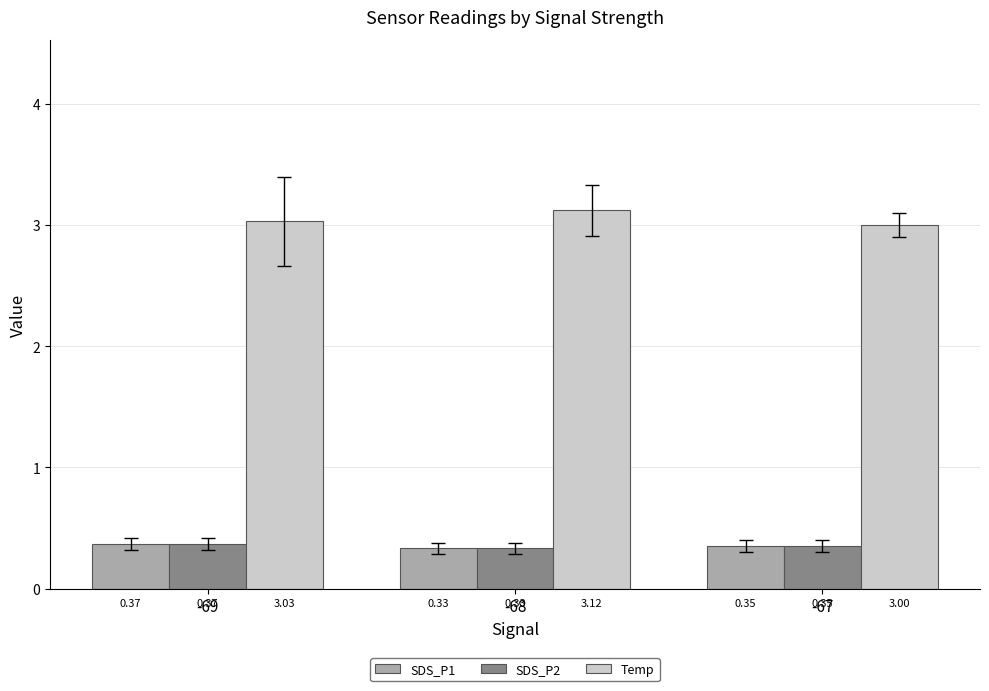

At how many categories does at least one series exceed 0?

3